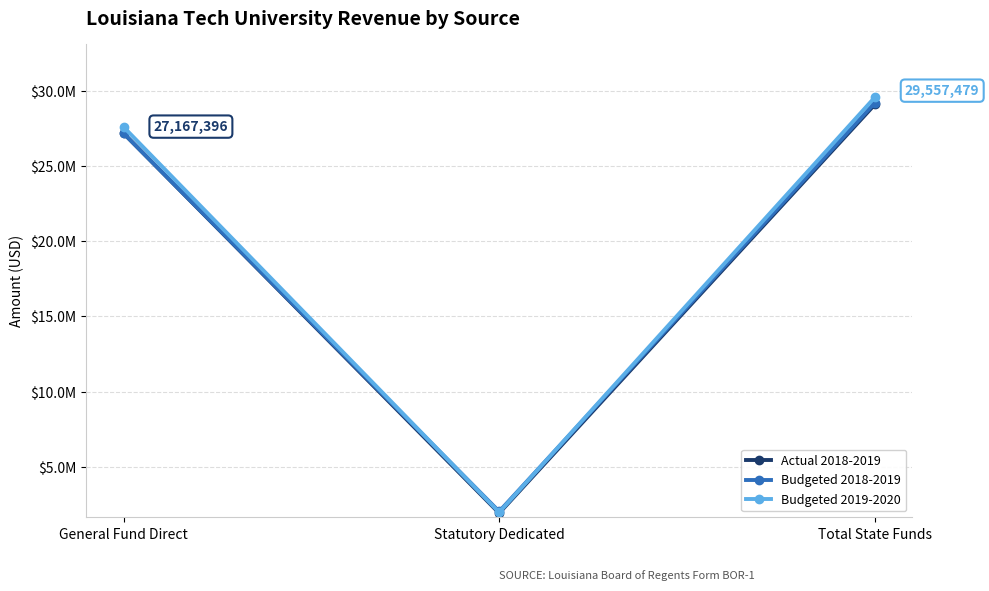

Is it true that Actual 2018-2019 equals 3071292 at Statutory Dedicated?

False